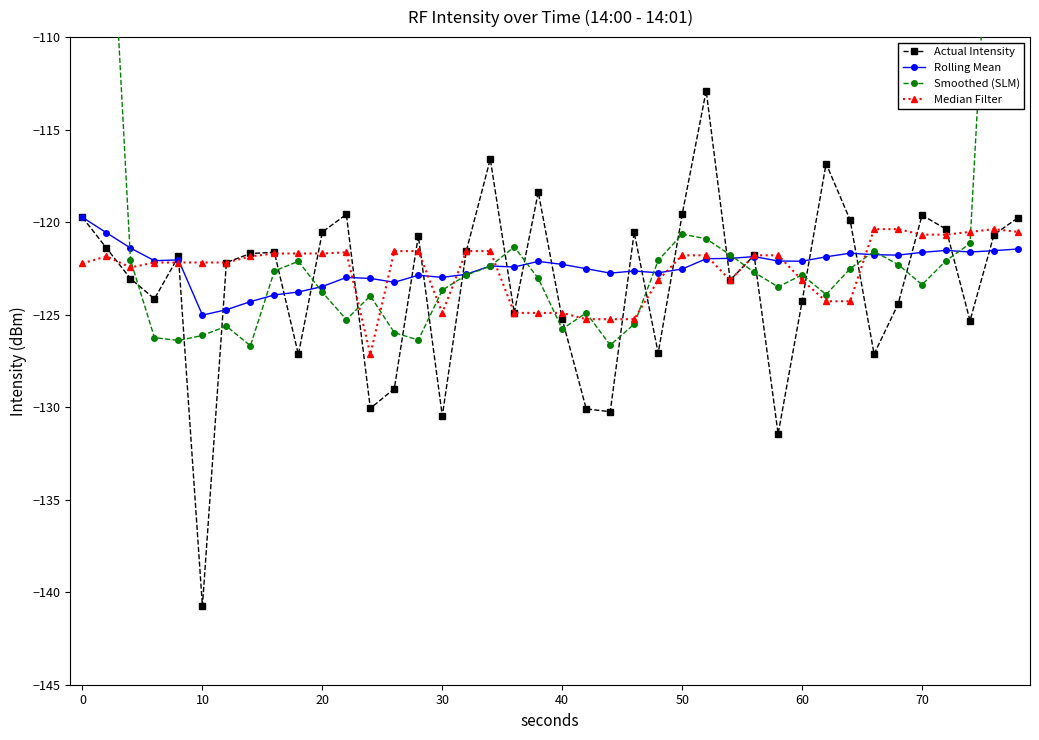

True or false: Rolling Mean has more than 2 points higher than both neighbors.

True